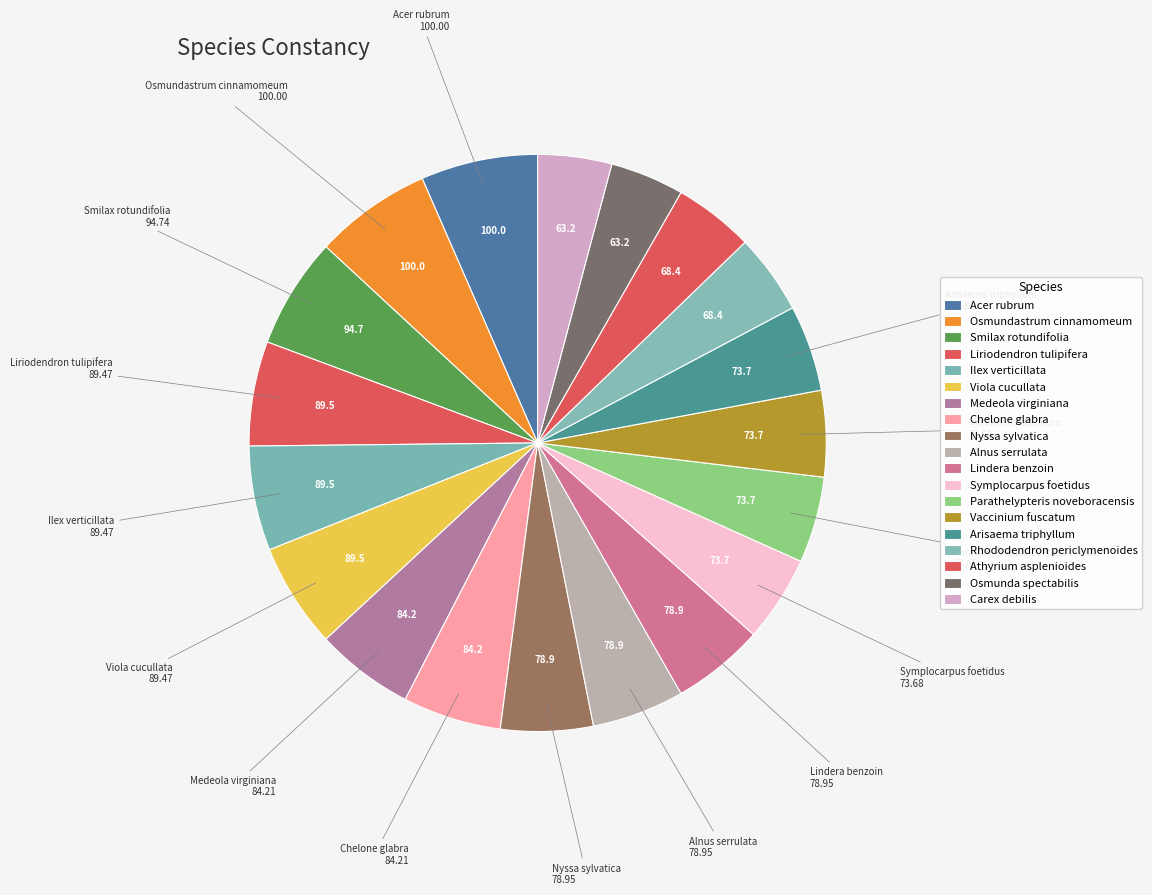

Which category has the biggest portion of the pie?

Acer rubrum